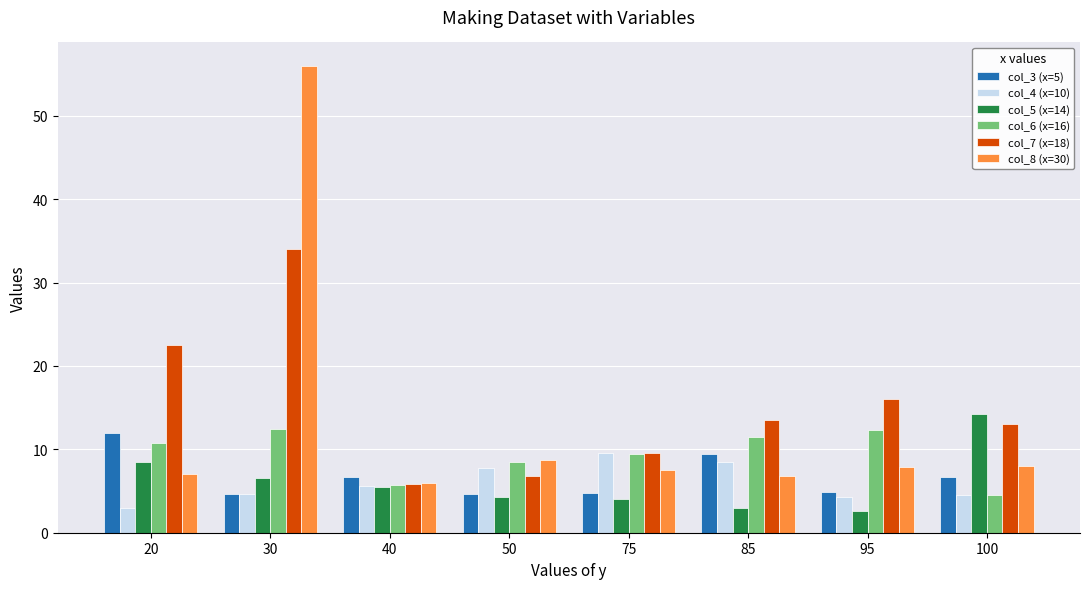

What is the minimum value for col_6 (x=16)?

4.5